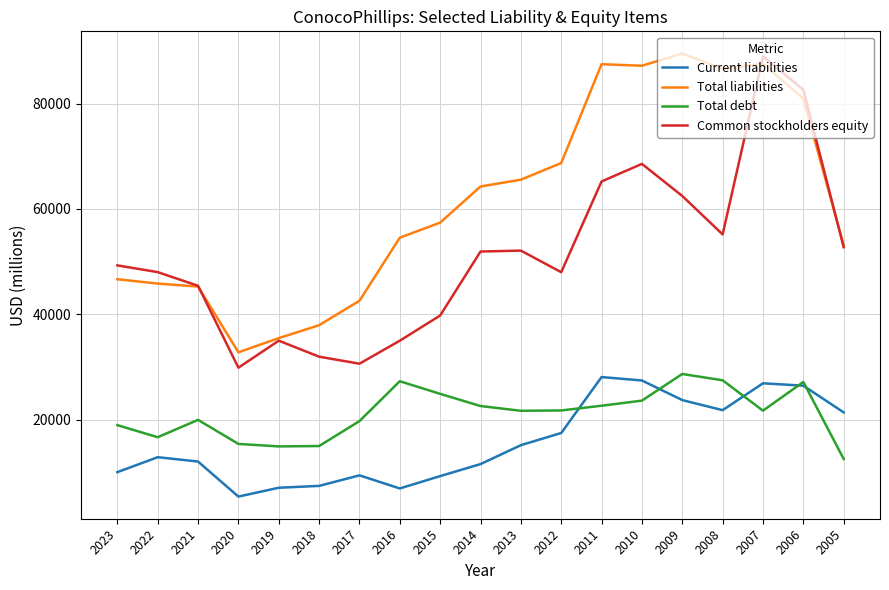

Where is the first local minimum for Total debt?

2022